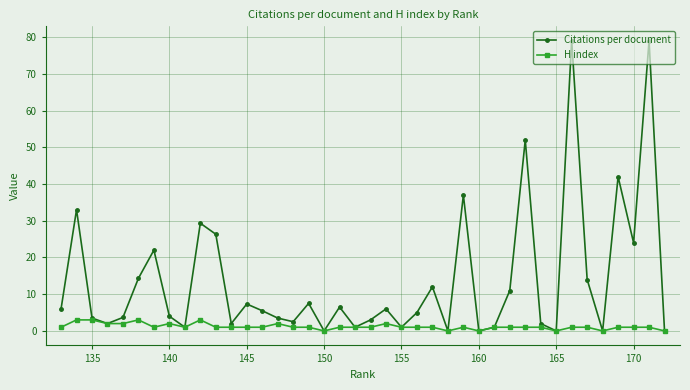

Which series has the widest spread of values?

Citations per document